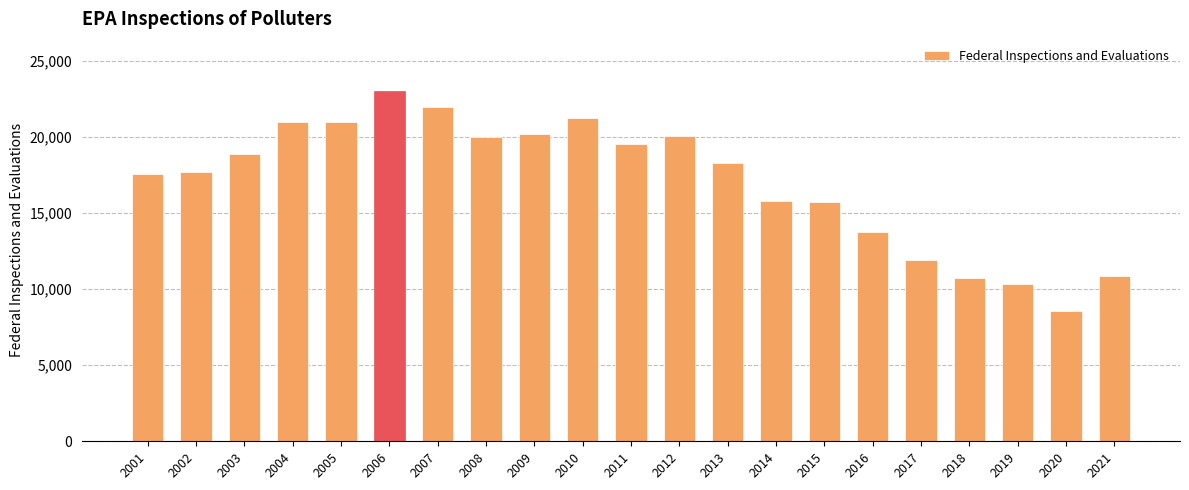

What is the value of the 12th bar from the left?

20067